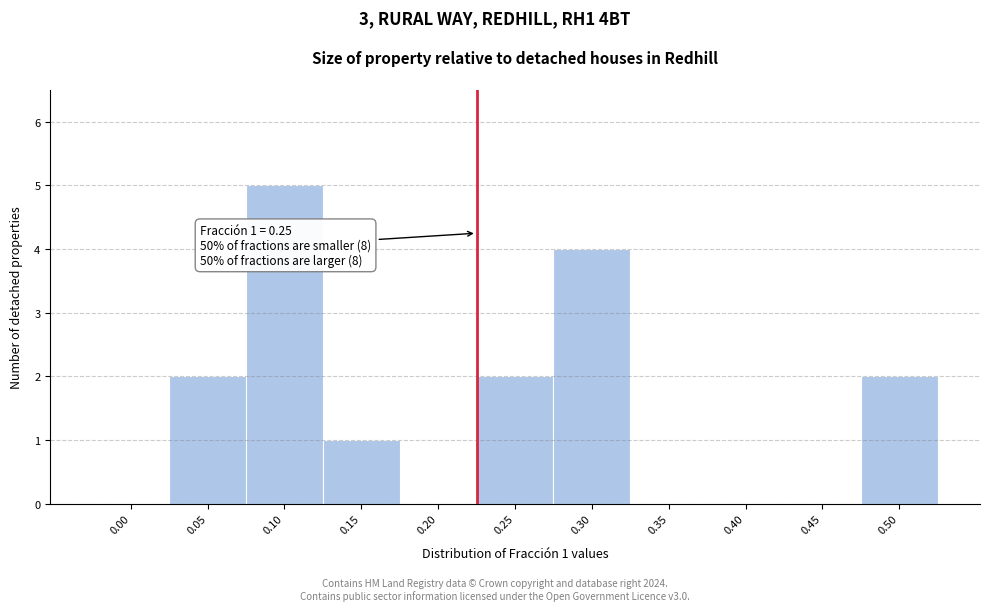

Reading left to right, what are all the values shown in this chart?

0.00=0	0.05=2	0.10=5	0.15=1	0.20=0	0.25=2	0.30=4	0.35=0	0.40=0	0.45=0	0.50=2